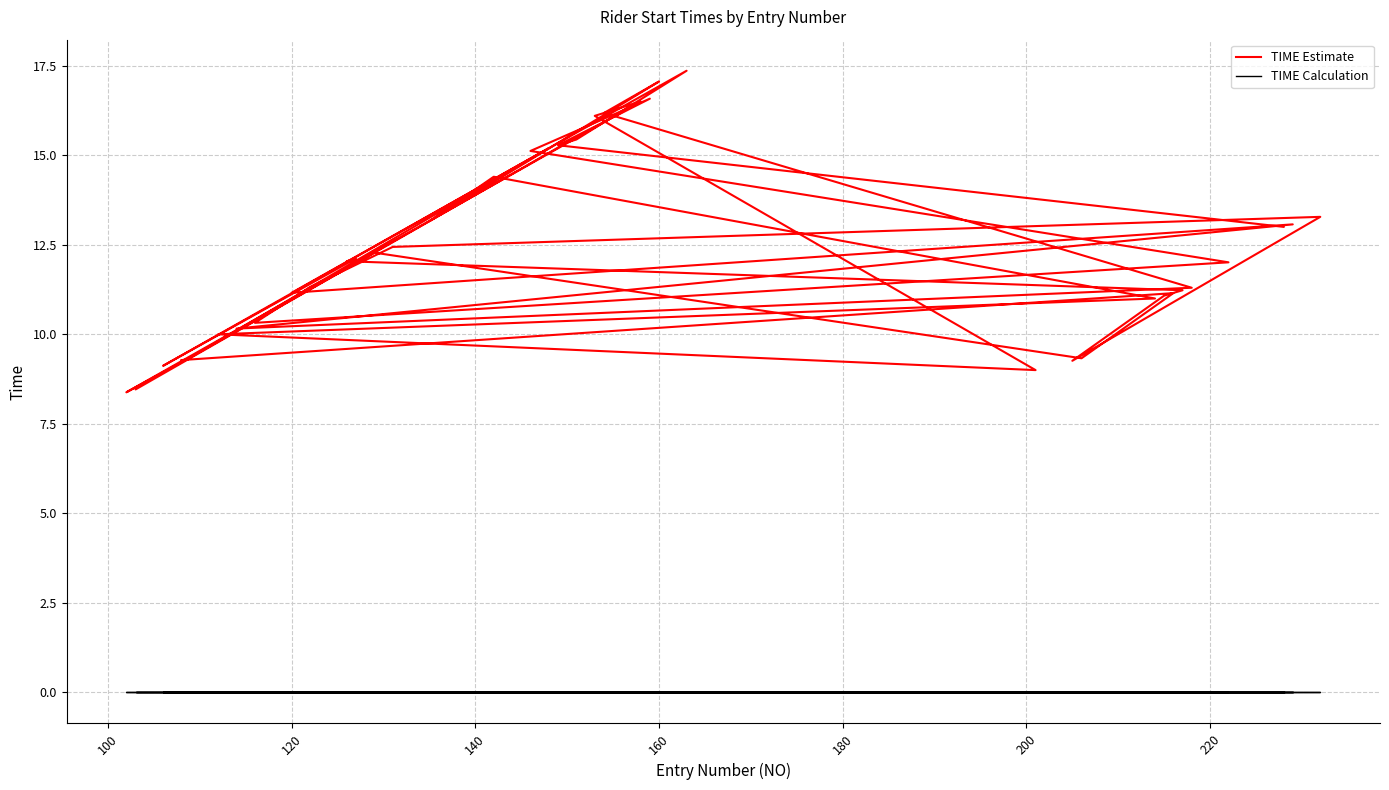

Is the value of TIME Calculation at 27 greater than the value of TIME Estimate at 80?

No